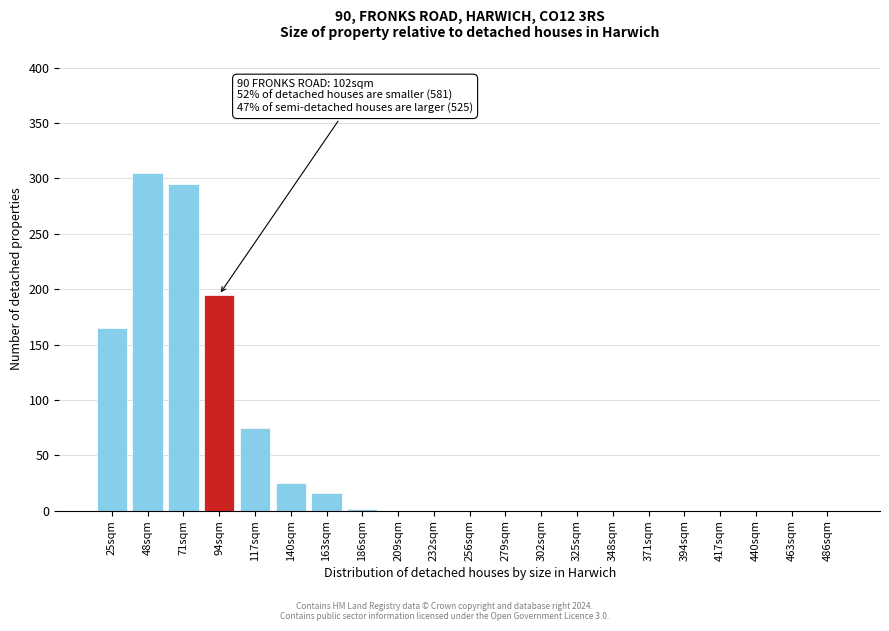

Reading left to right, what are all the values shown in this chart?

25sqm=165	48sqm=305	71sqm=295	94sqm=195	117sqm=75	140sqm=25	163sqm=16	186sqm=2	209sqm=0	232sqm=0	256sqm=0	279sqm=0	302sqm=0	325sqm=0	348sqm=0	371sqm=0	394sqm=0	417sqm=0	440sqm=0	463sqm=0	486sqm=0